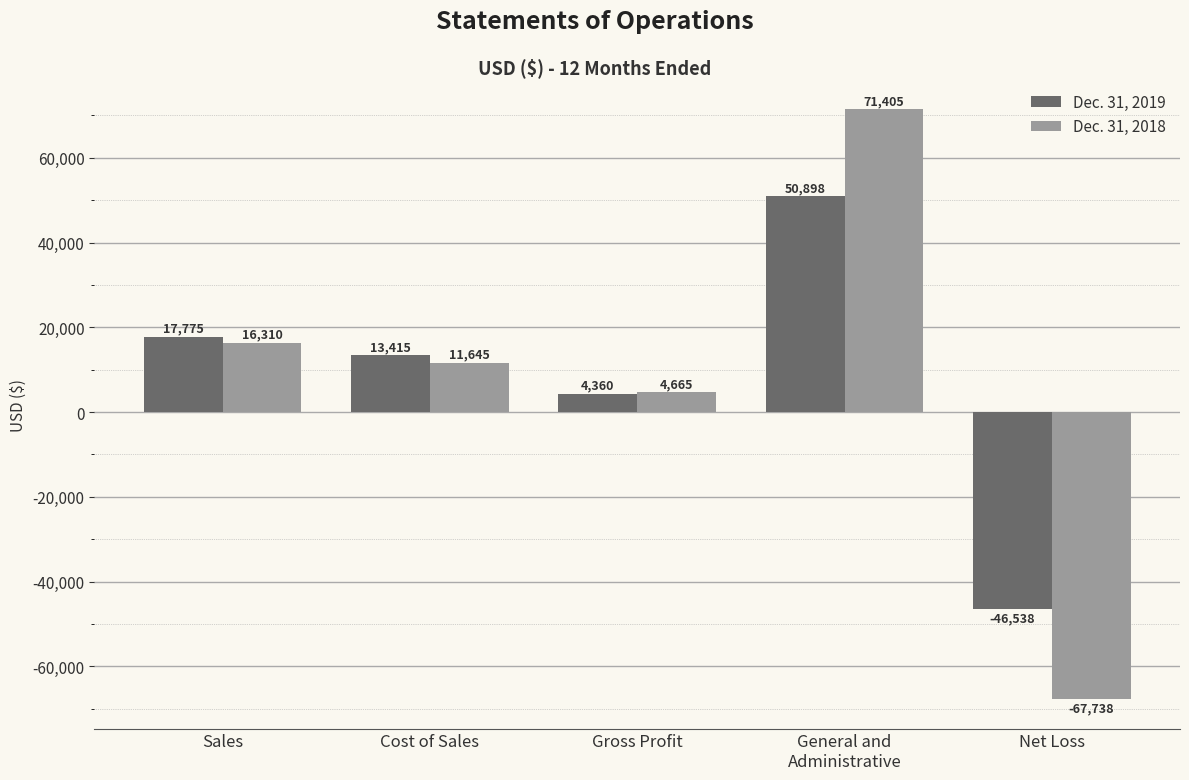

Which category has the highest value across all series?

General and
Administrative